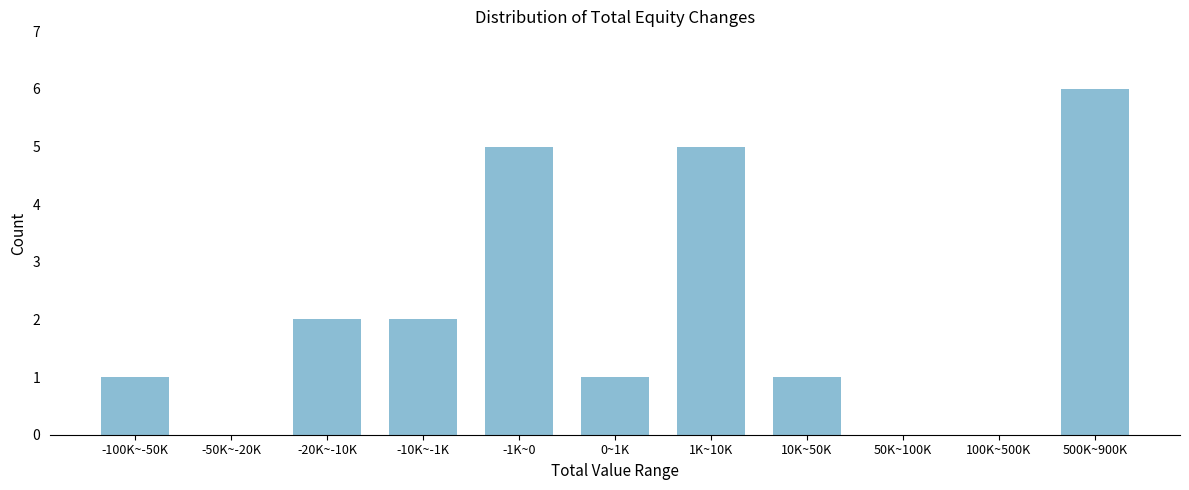

Reading right to left, what are all the values shown in this chart?

500K~900K=6	100K~500K=0	50K~100K=0	10K~50K=1	1K~10K=5	0~1K=1	-1K~0=5	-10K~-1K=2	-20K~-10K=2	-50K~-20K=0	-100K~-50K=1